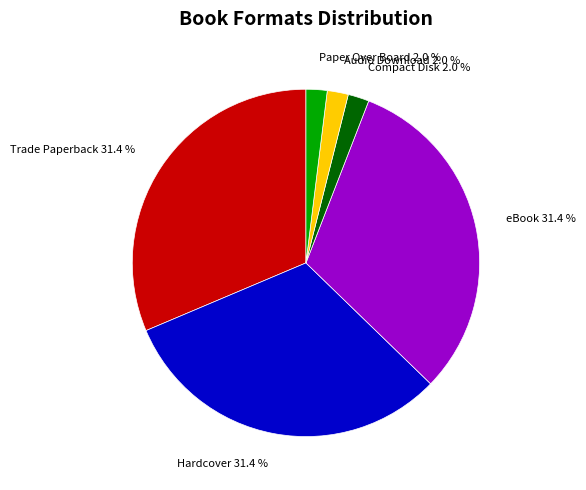

Which has a higher value, Audio Download 2.0 % or Trade Paperback 31.4 %?

Trade Paperback 31.4 %